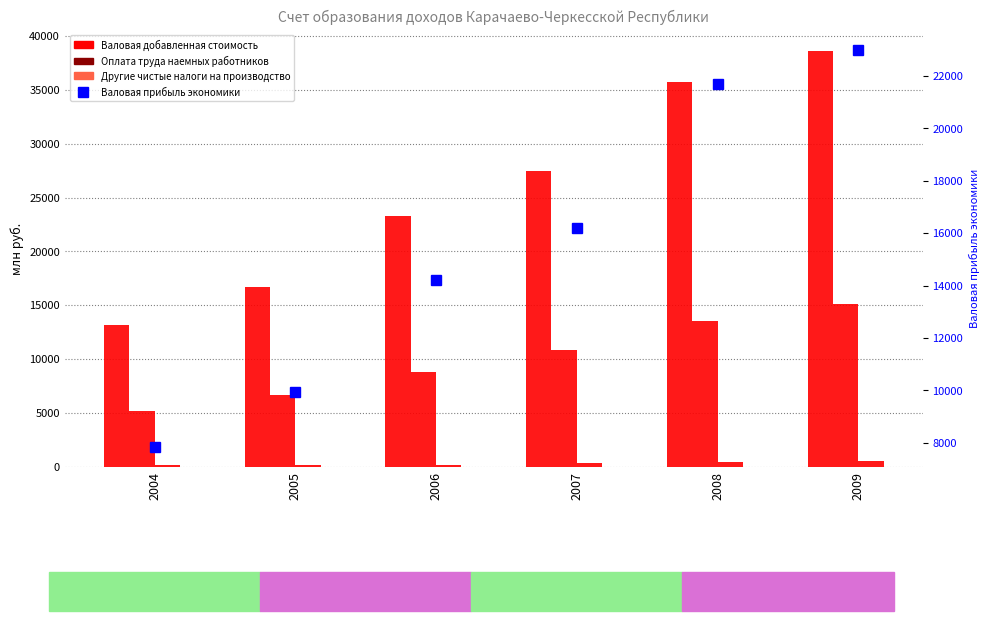

What is the difference between the maximum and minimum values in the Оплата труда наемных работников series?

9918.0